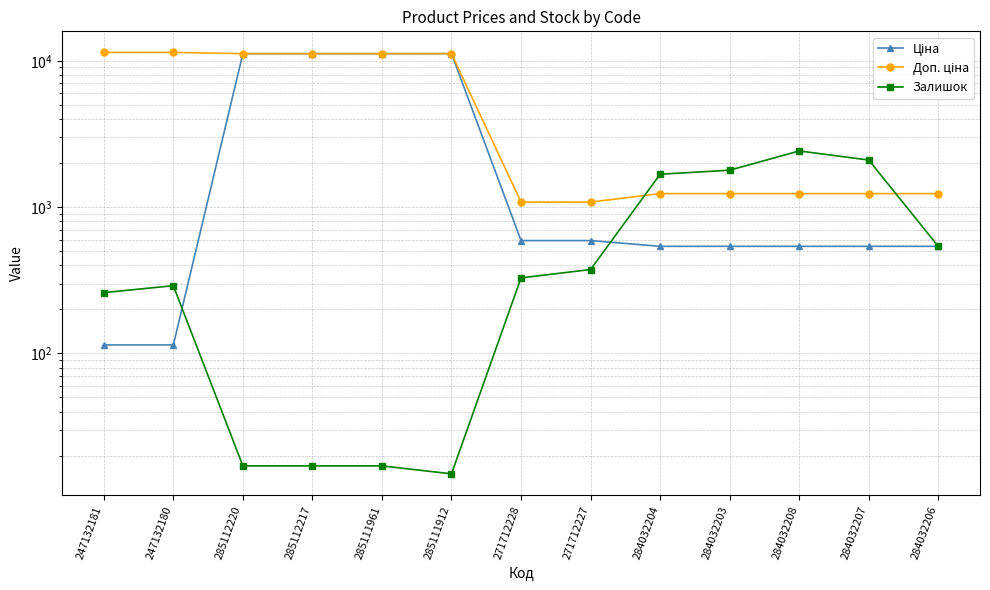

What is the average value of the Ціна series?

3758.1